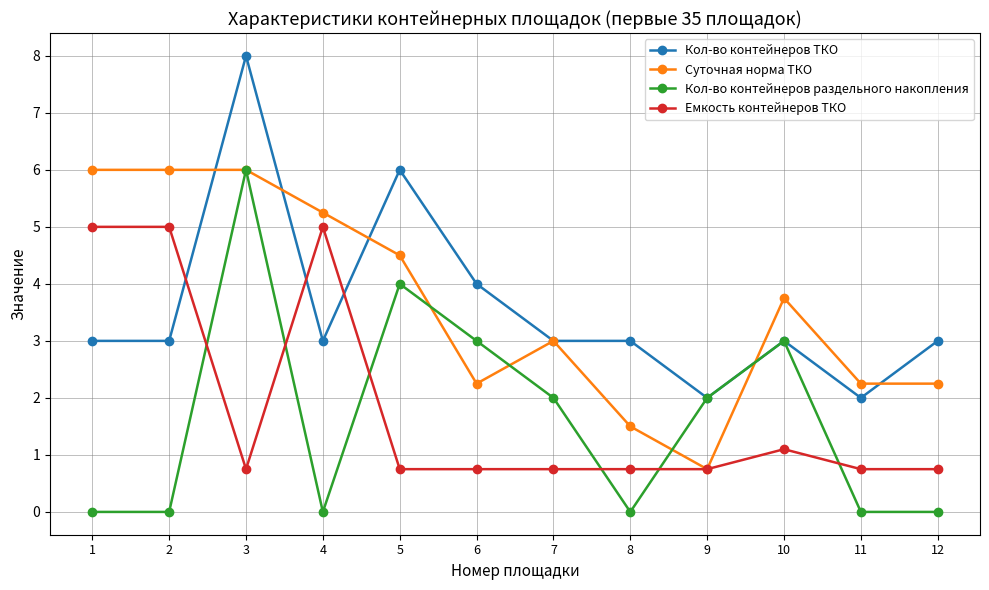

What are all the series names shown in the legend?

Кол-во контейнеров ТКО, Суточная норма ТКО, Кол-во контейнеров раздельного накопления, Емкость контейнеров ТКО